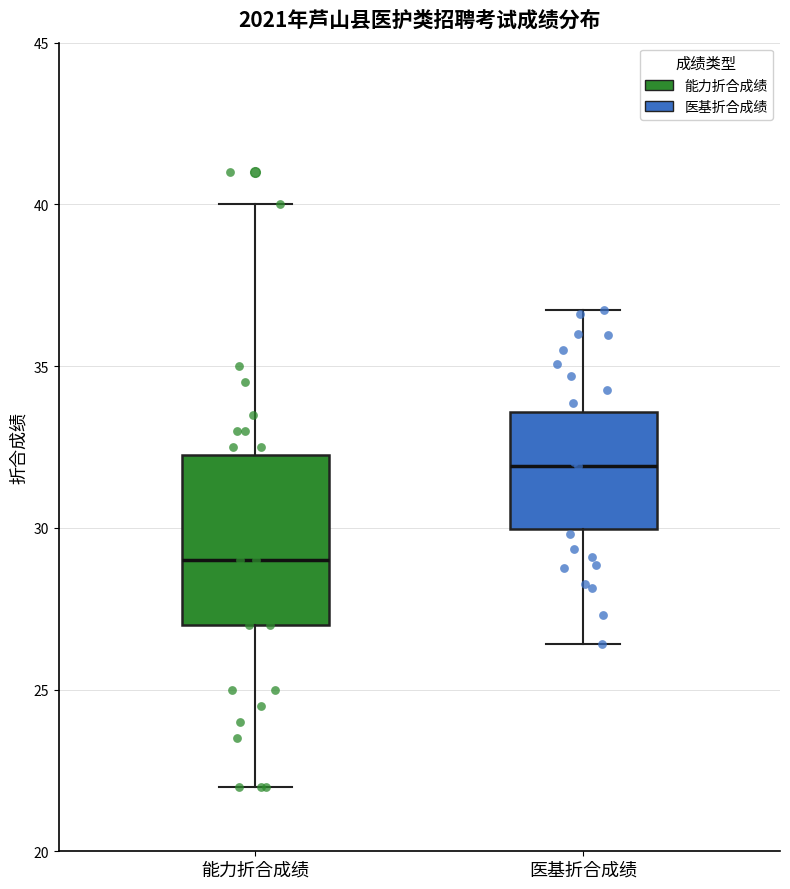

Reading left to right, transcribe this box plot: for each box, give where its median line is, the range the box spans, and where its two whiskers end, as read against the y-axis. The values are not printed on the chart, so give them approximately, as read against the axis.

能力折合成绩: median 29.0, box 27.0 to 32.5, whiskers 22.0 to 40.0
医基折合成绩: median 32.0, box 30.0 to 33.5, whiskers 26.5 to 37.0